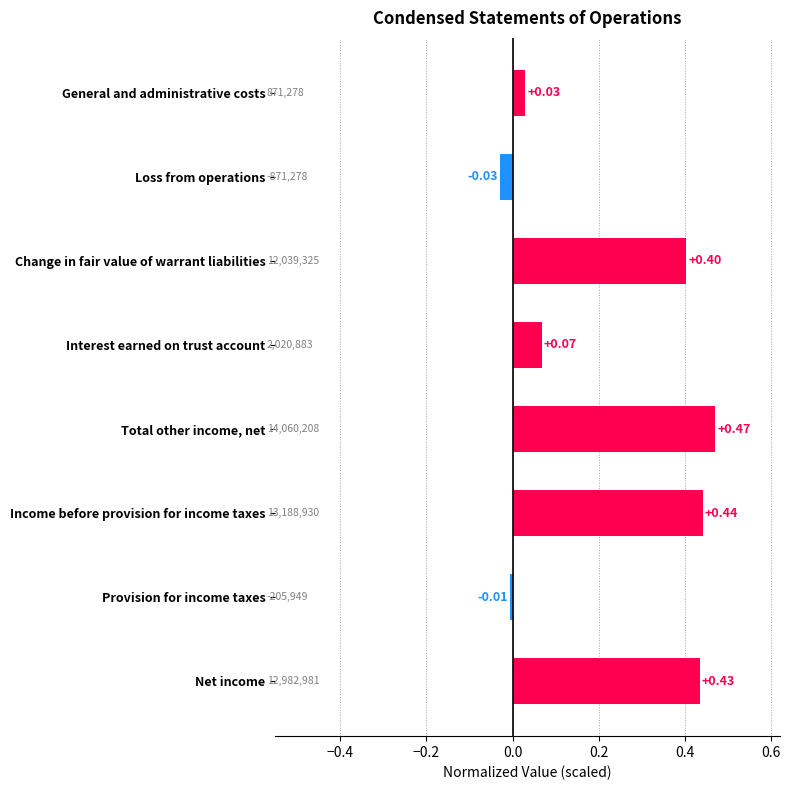

At which category does the chart reach its peak across all series?

Total other income, net